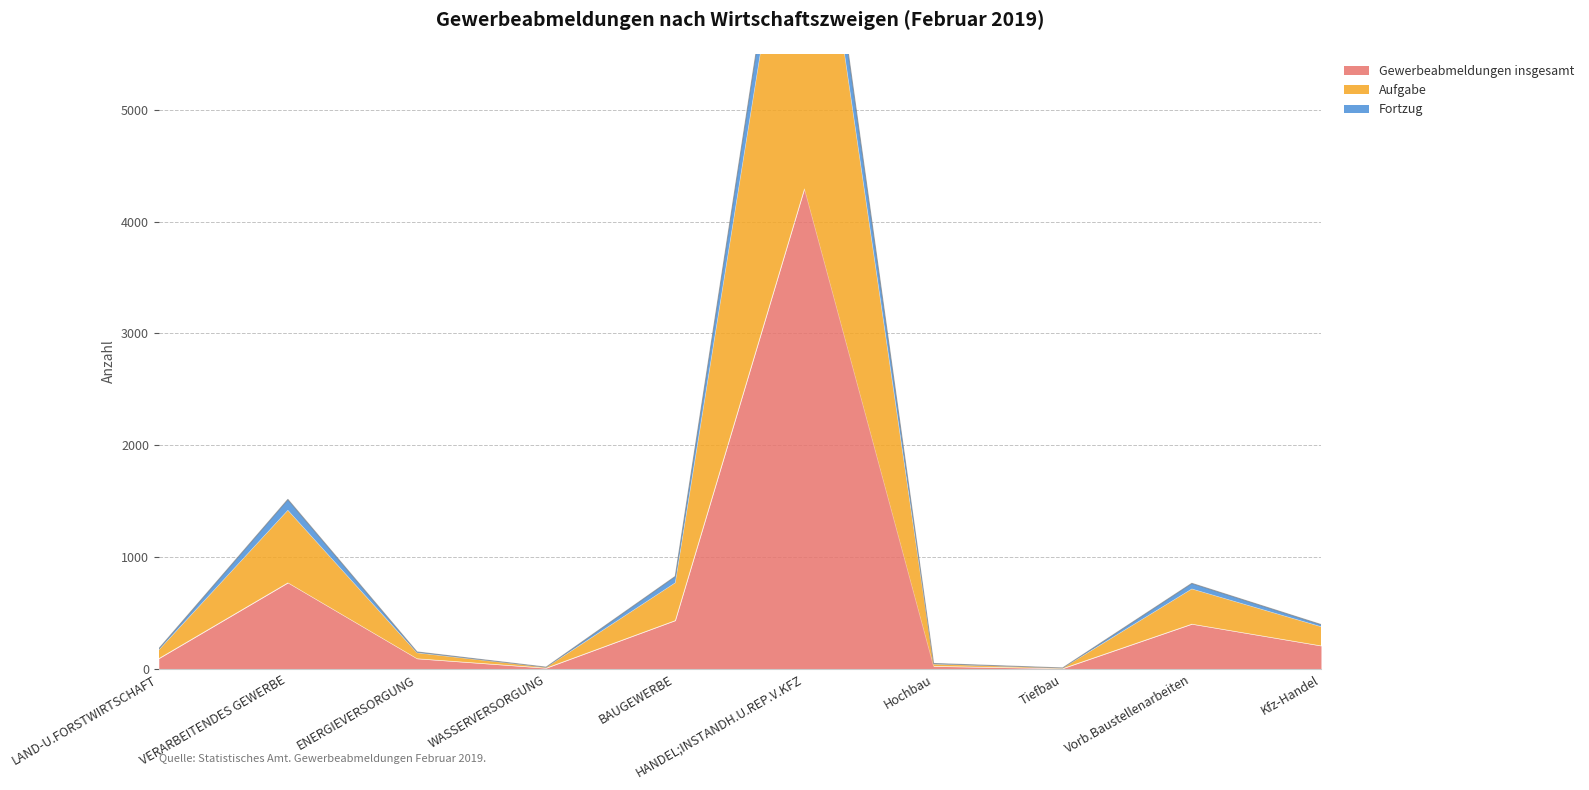

True or false: Gewerbeabmeldungen insgesamt and Aufgabe cross at least once.

False